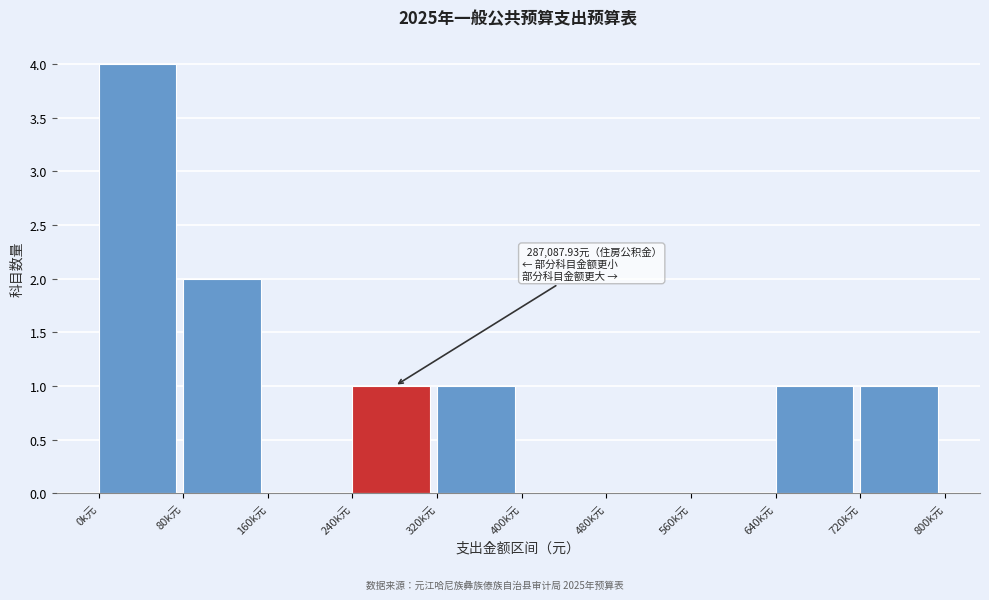

Reading left to right, transcribe all the data shown in this chart.

0k元=4	80k元=2	160k元=0	240k元=1	320k元=1	400k元=0	480k元=0	560k元=0	640k元=1	720k元=1